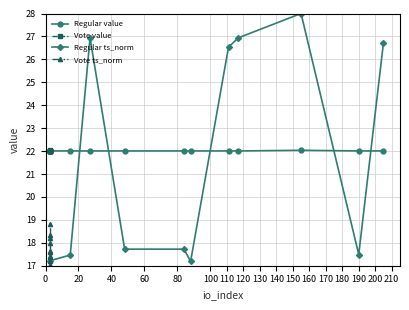

What is the highest value of the Regular value series?

22.0